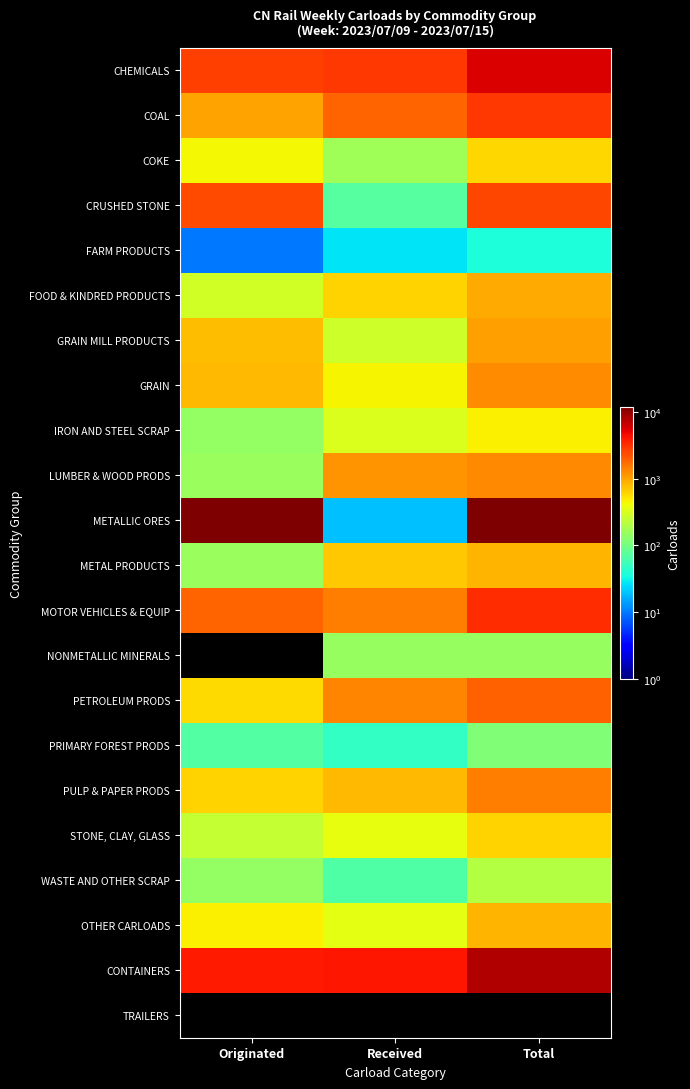

What is the greatest value displayed?

12017